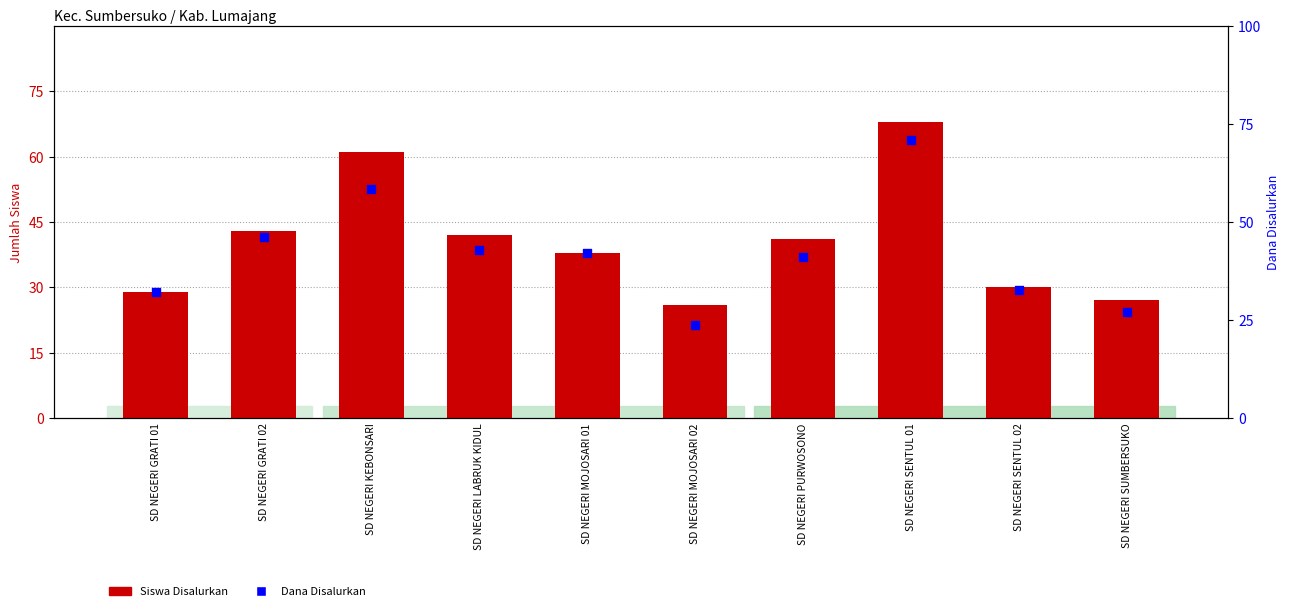

At how many categories does at least one series exceed 34?

6